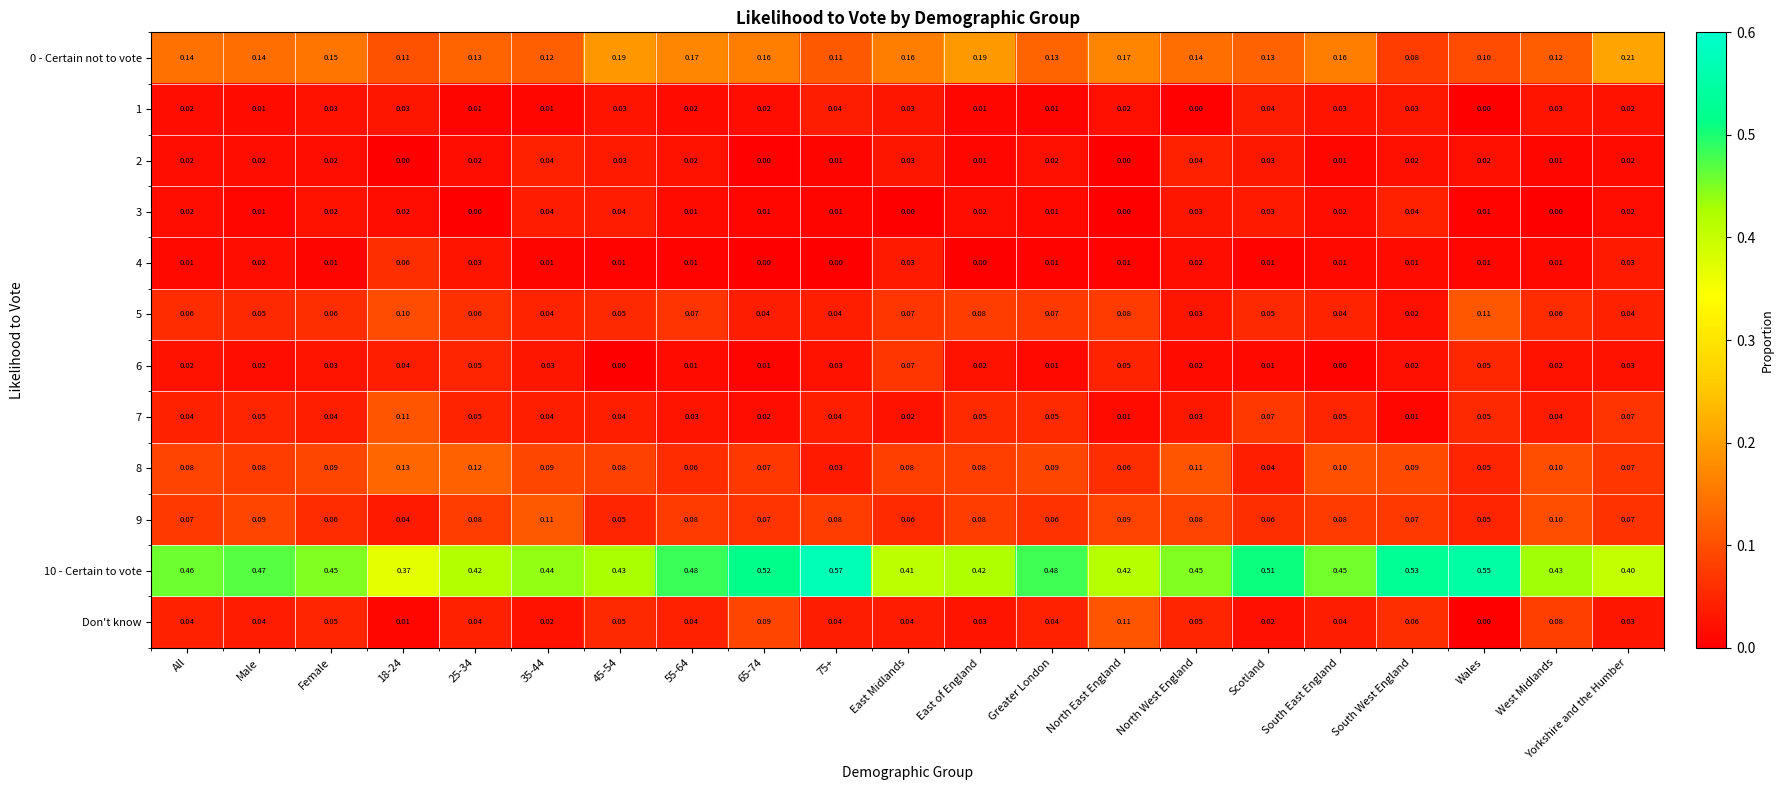

Where is Don't know nearest to the value 0?

Wales